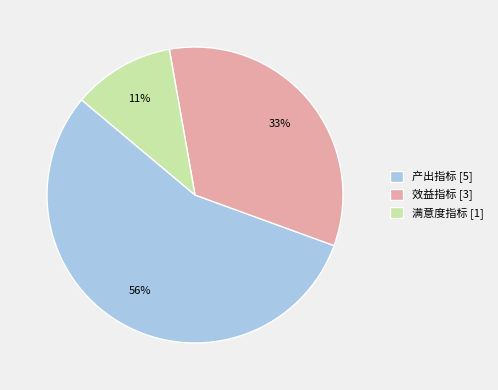

To the nearest percent, what is the combined percentage of 满意度指标 and 产出指标?

67%